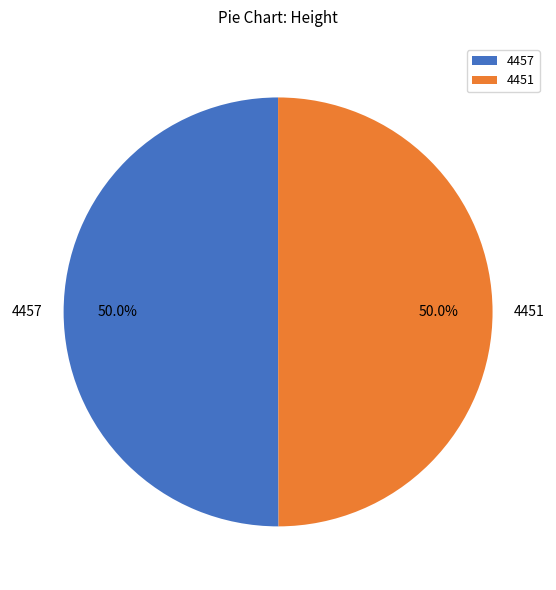

What is the ratio of the value at 4451 to the value at 4457?

1.0